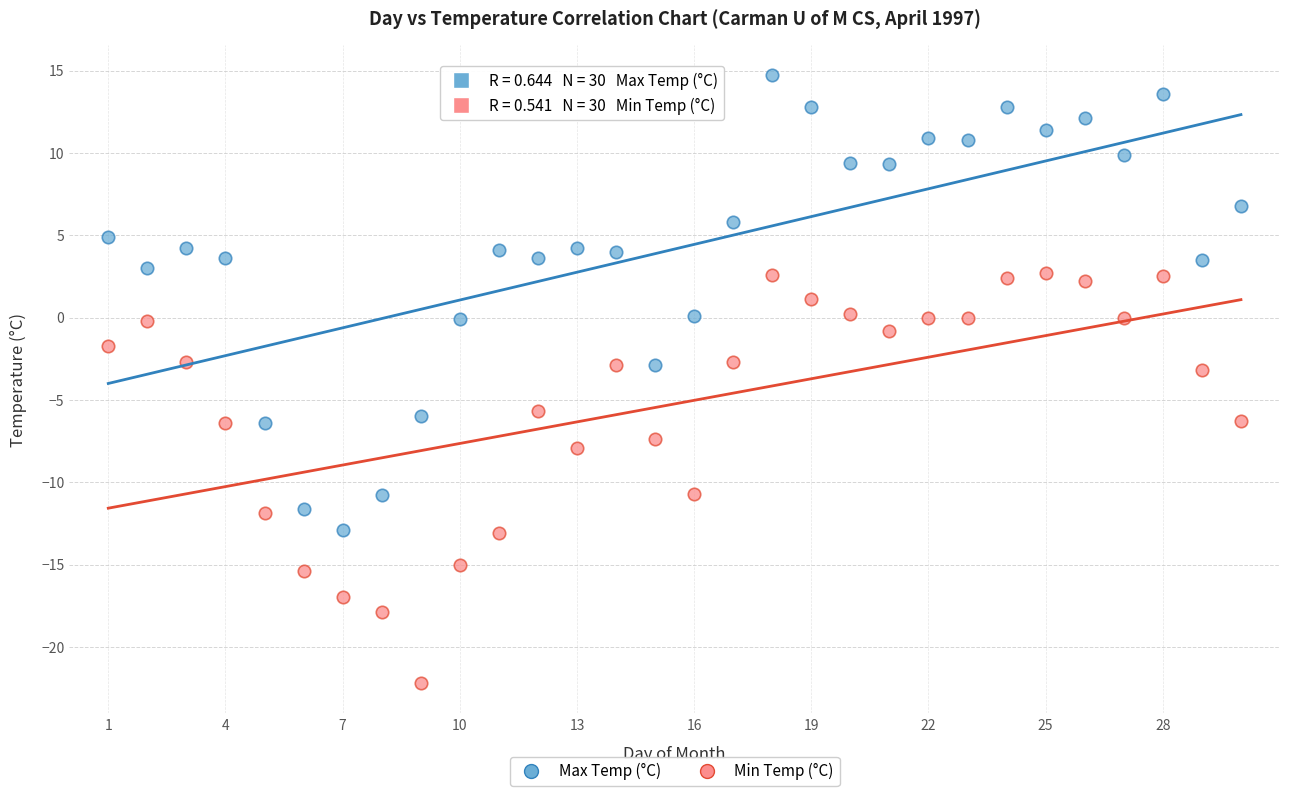

Across all data points, what is the range of X values (max minus min)?

29.0